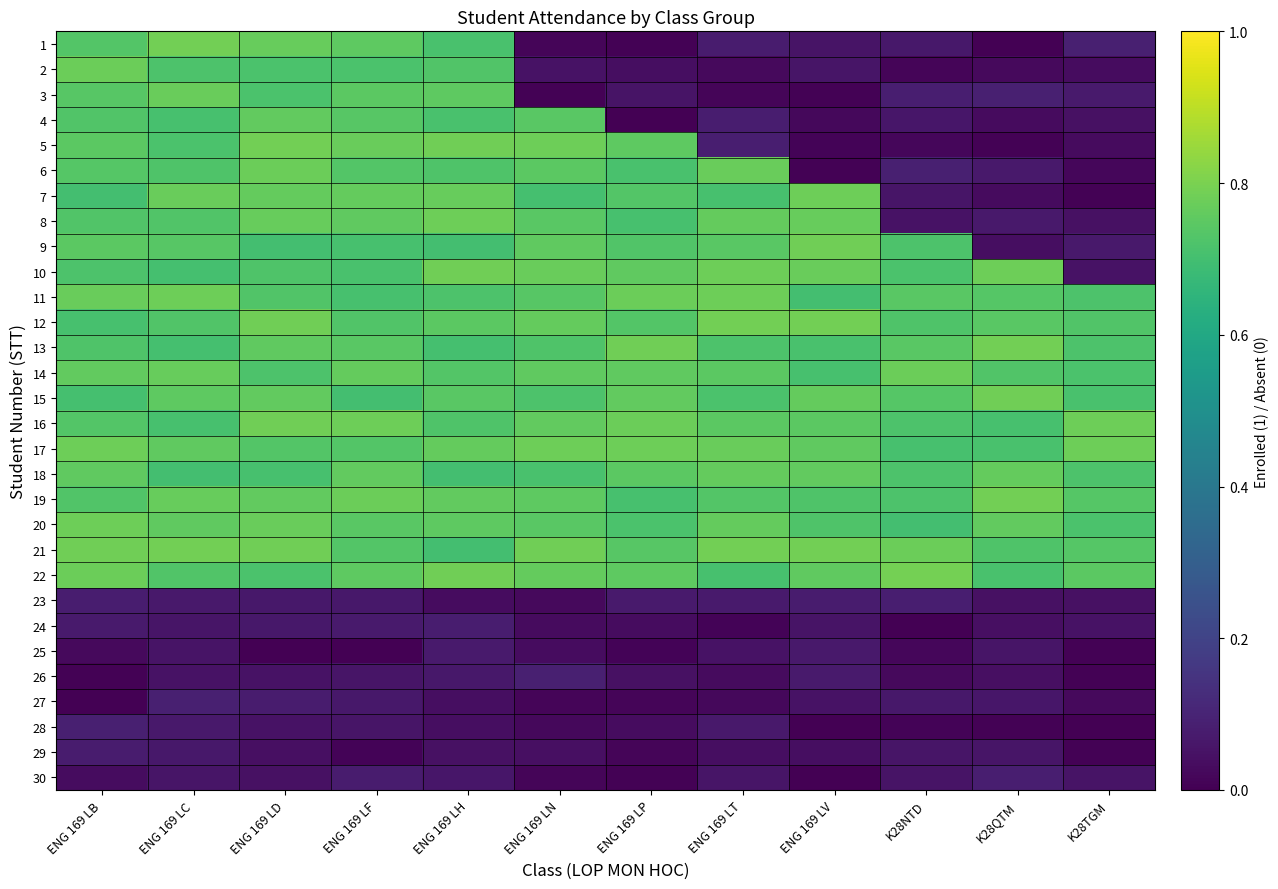

Which has a higher value, K28NTD or ENG 169 LN?

K28NTD